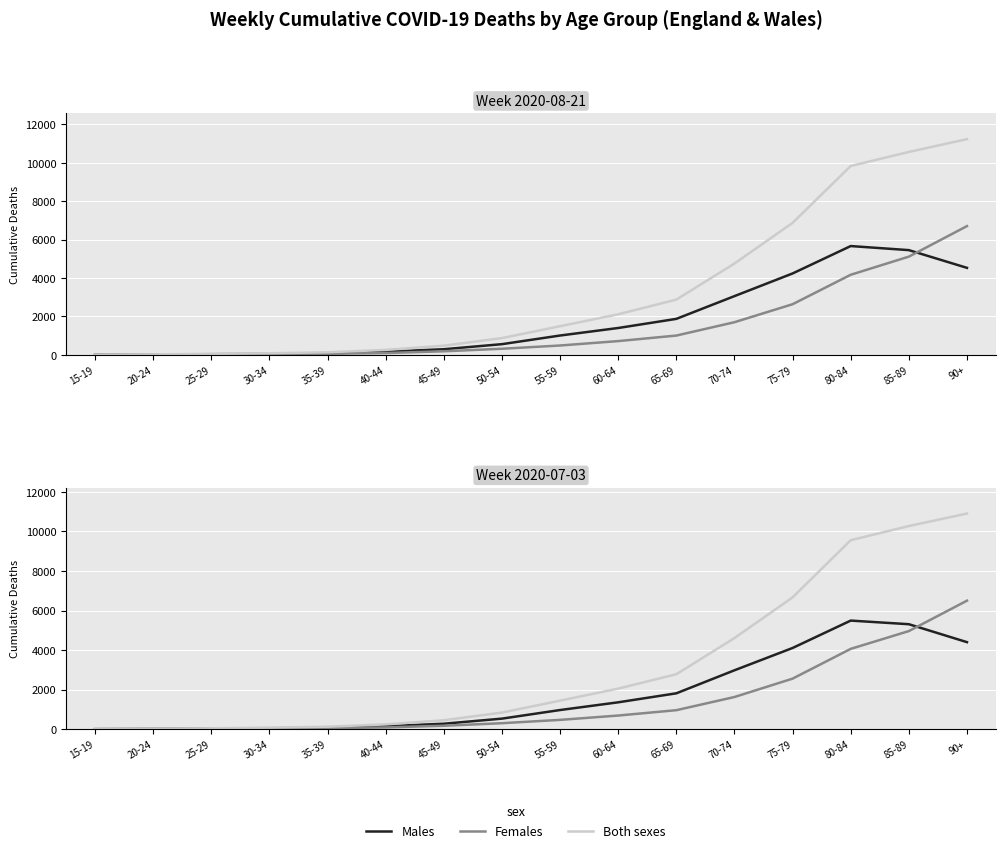

Is it true that Males equals 1362 at 60-64?

True